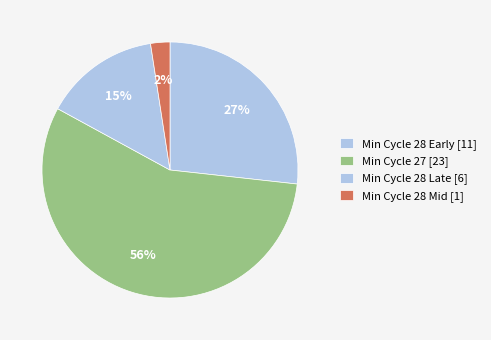

How many segments does this pie chart have?

4